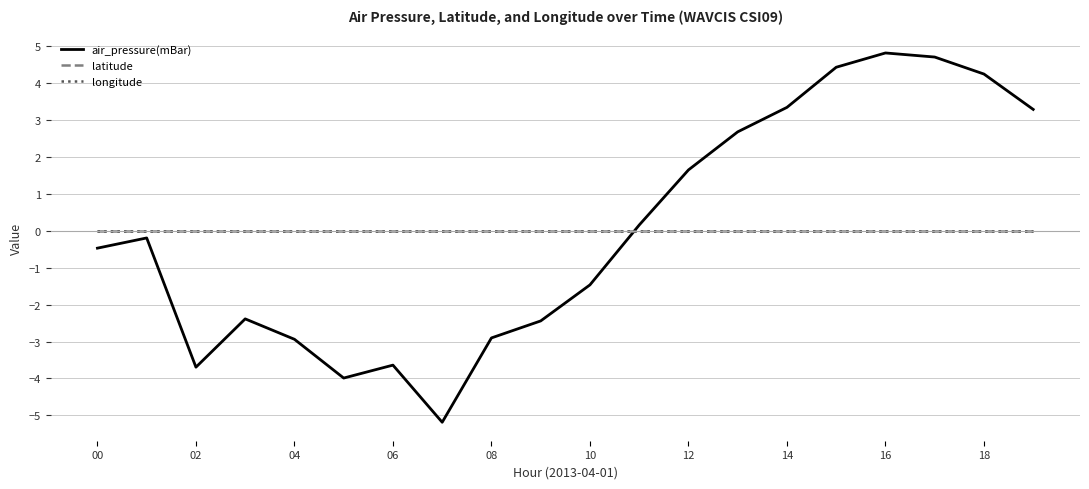

Does the chart display data point markers on the line(s)?

No